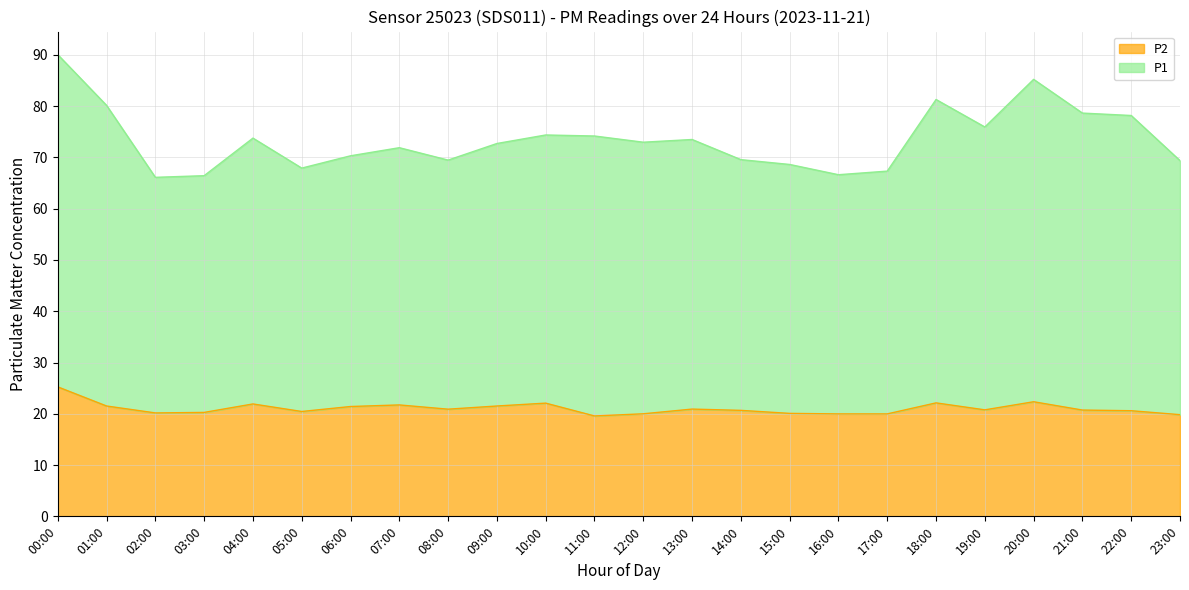

What are all the series names shown in the legend?

P2, P1